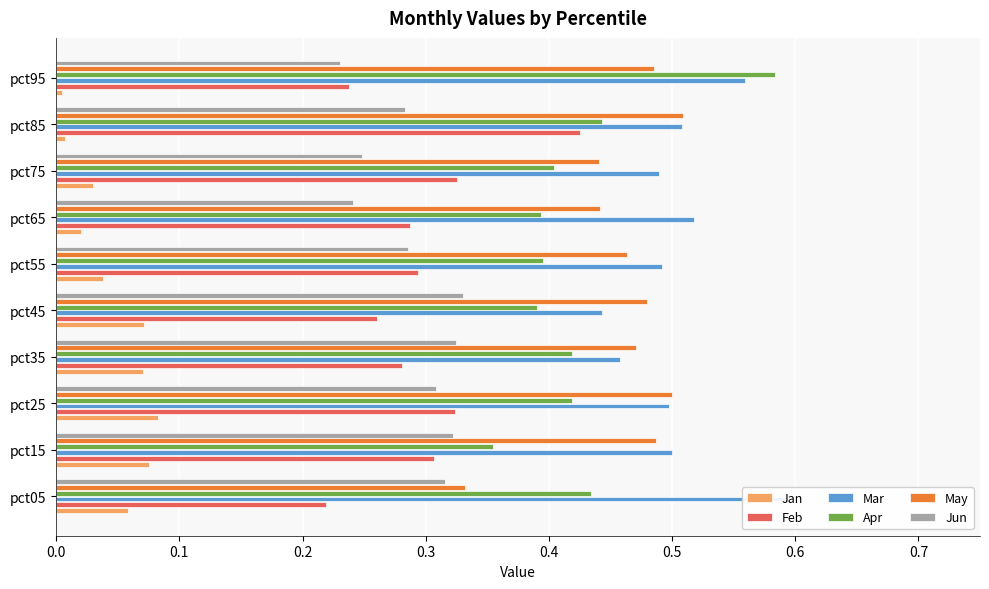

The value of Jun at pct95 is 0.2. True or false?

True